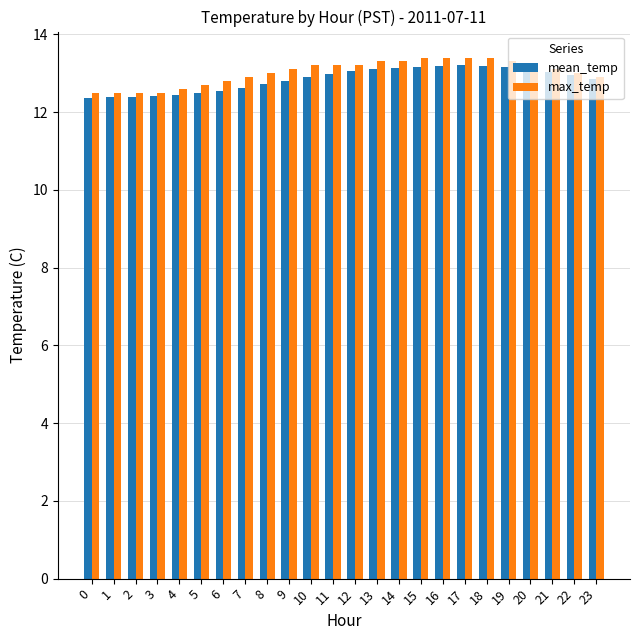

Is the value of mean_temp at 20 greater than the value of max_temp at 18?

No